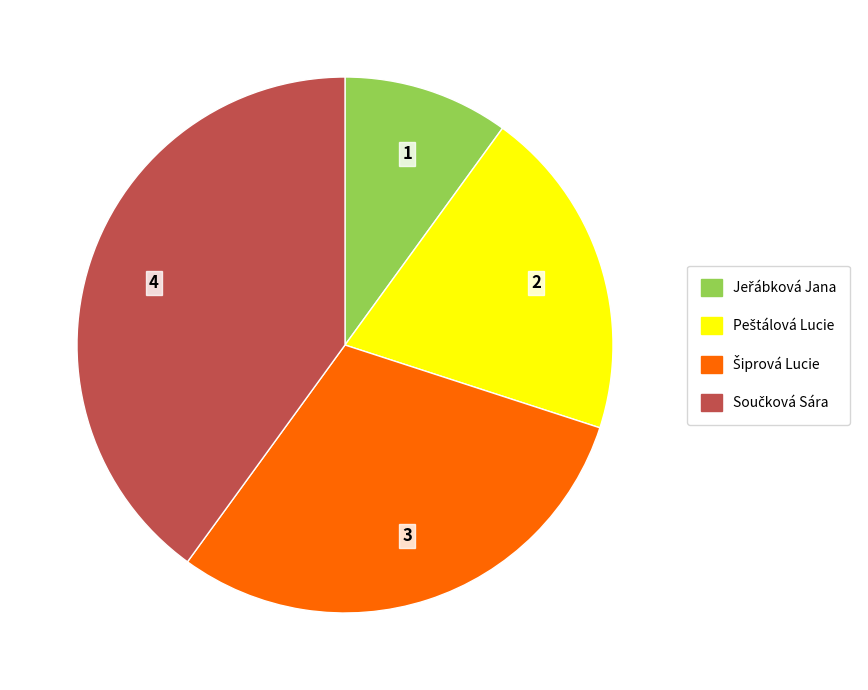

Does any single category account for the majority?

No